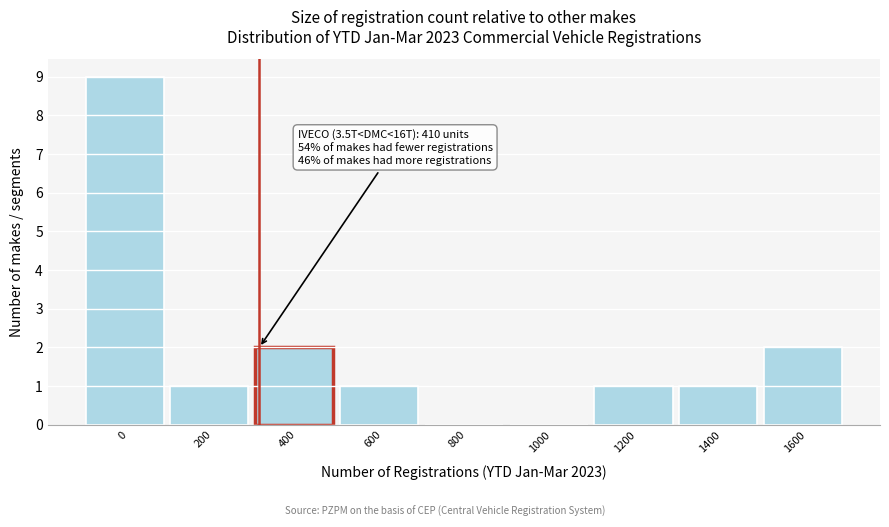

Reading left to right, transcribe all the data shown in this chart.

0=9	200=1	400=2	600=1	800=0	1000=0	1200=1	1400=1	1600=2